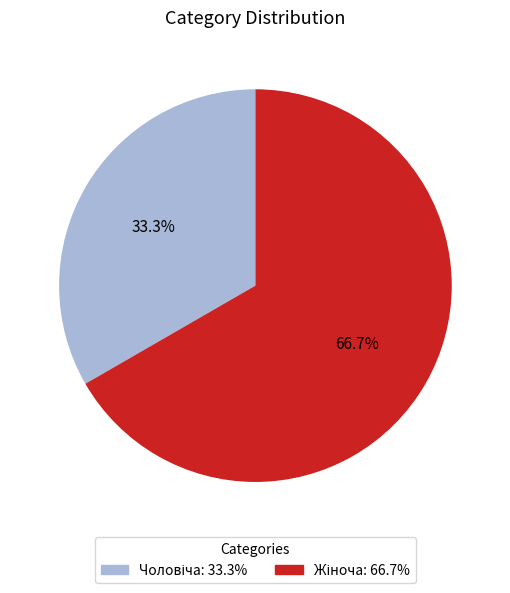

Is there any slice that represents more than half of the pie?

Yes